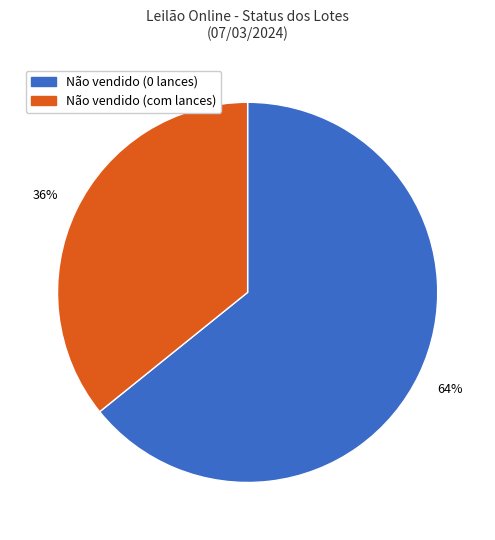

Between Não vendido (0 lances) and Não vendido (com lances), which is larger?

Não vendido (0 lances)